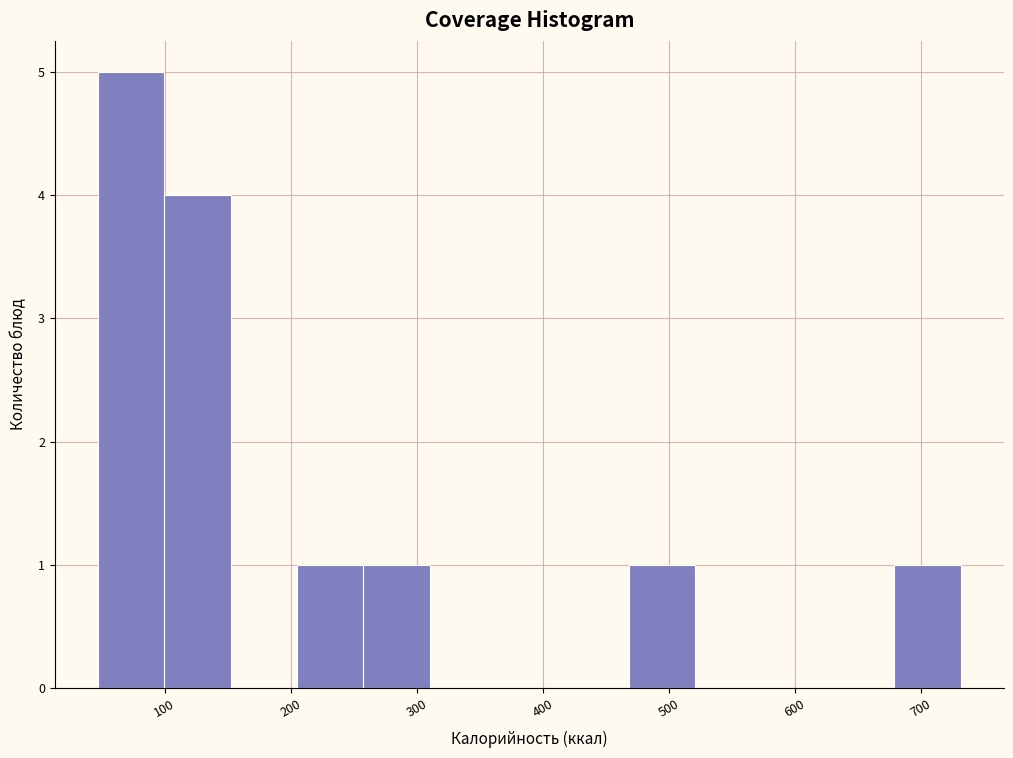

Reading left to right, transcribe this chart: for each bar, give the range it covers on the x-axis and its height. Neither the bar edges nor the heights are printed on the chart, so give them approximately, as read against the axes.

50 to 100: 5
100 to 150: 4
150 to 210: 0
210 to 260: 1
260 to 310: 1
310 to 360: 0
360 to 420: 0
420 to 470: 0
470 to 520: 1
520 to 570: 0
570 to 630: 0
630 to 680: 0
680 to 730: 1